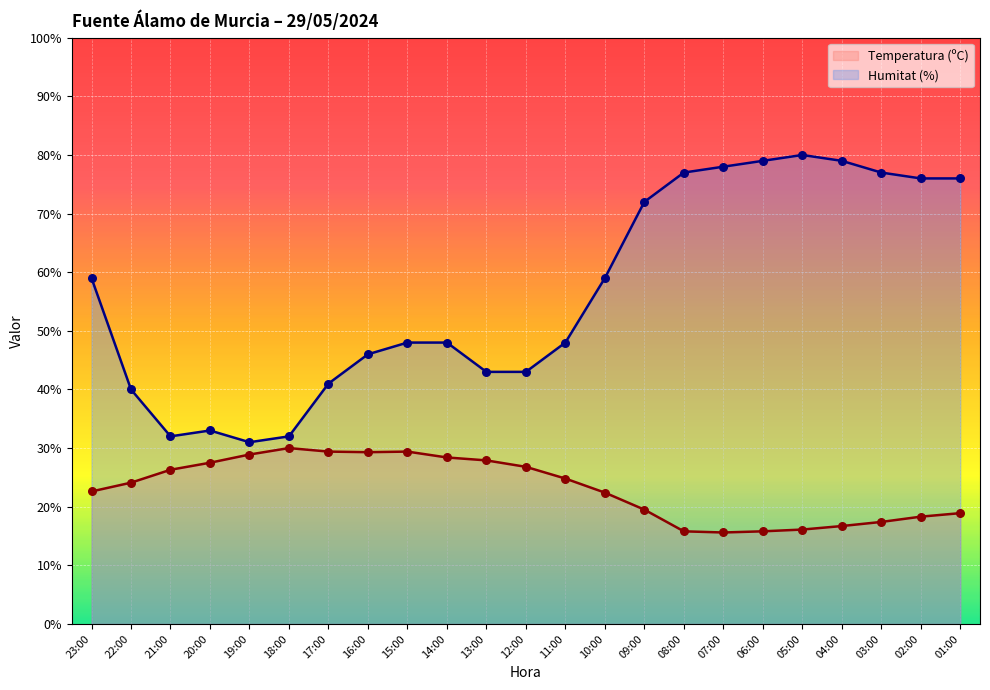

What are all the series names shown in the legend?

Temperatura (ºC), Humitat (%)